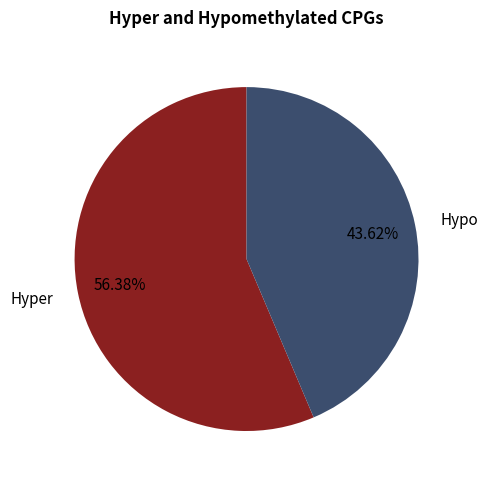

Does any single category account for the majority?

Yes